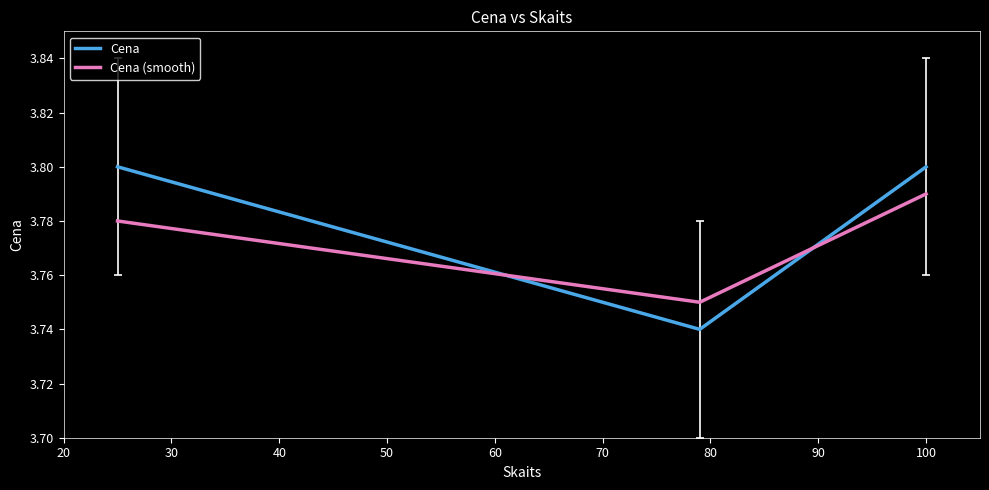

What is the sum of all Cena values?

11.3